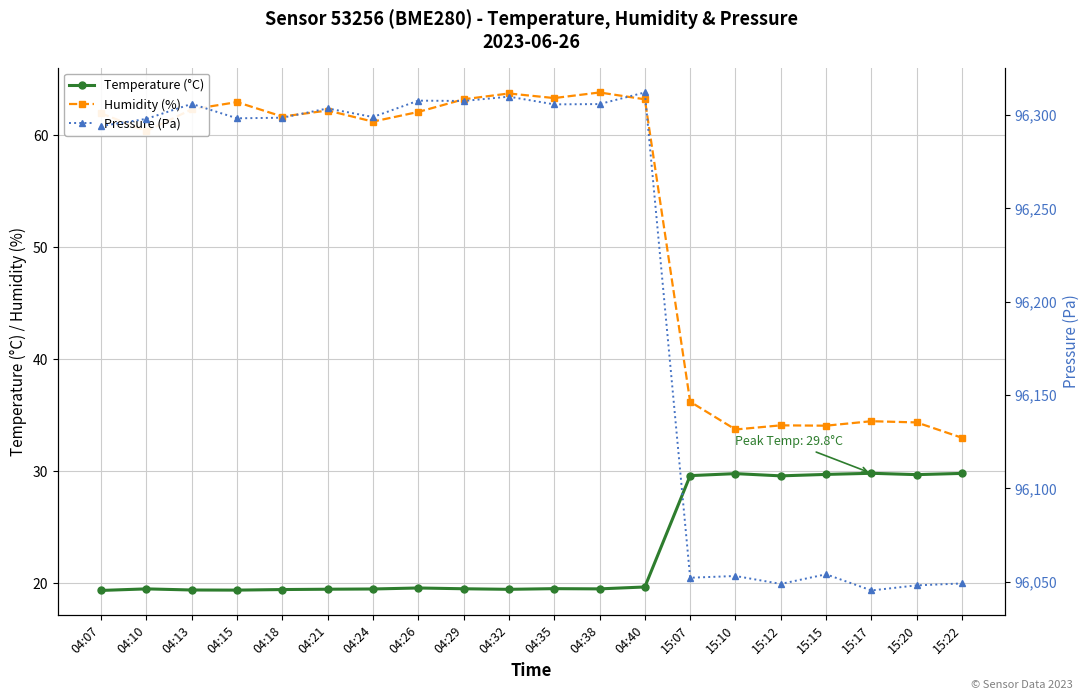

What is the label of the 12th point from the right?

04:29